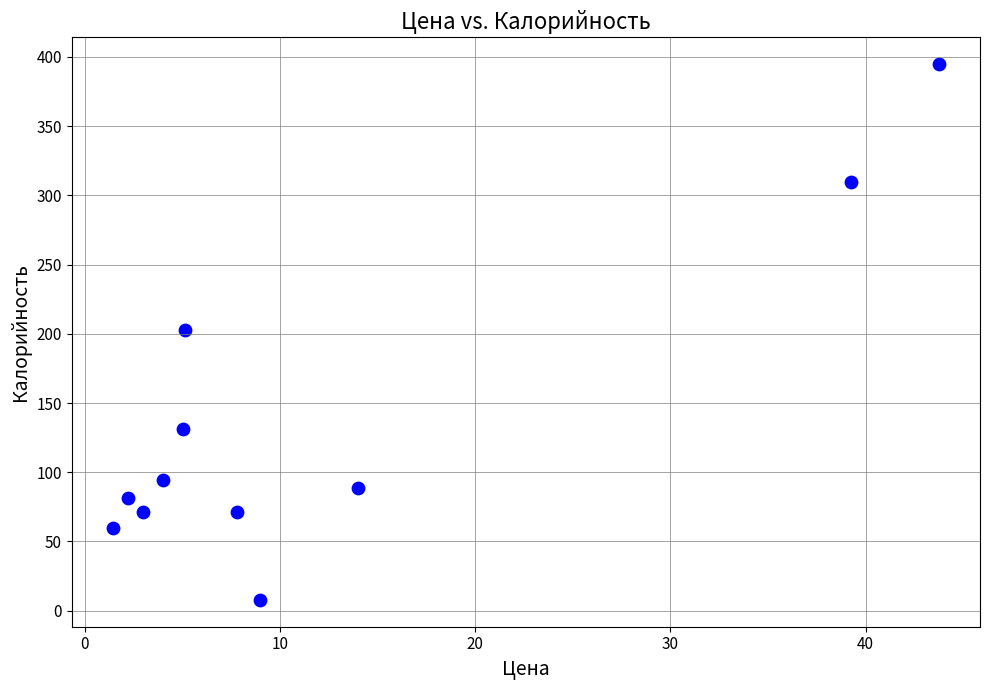

What is the range of X values (max minus min)?

42.3